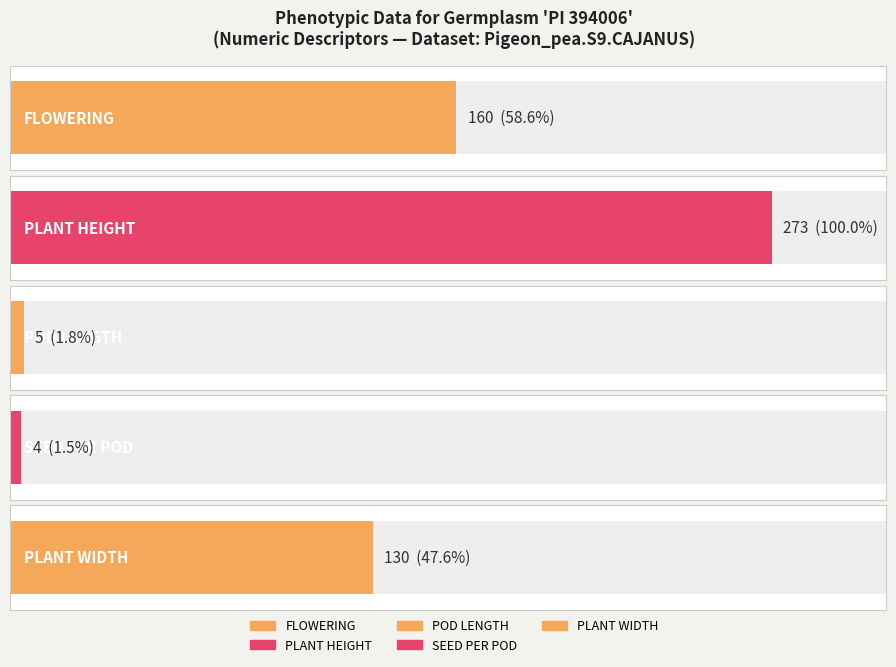

What is the label of the 1st bar from the right?

PLANT WIDTH